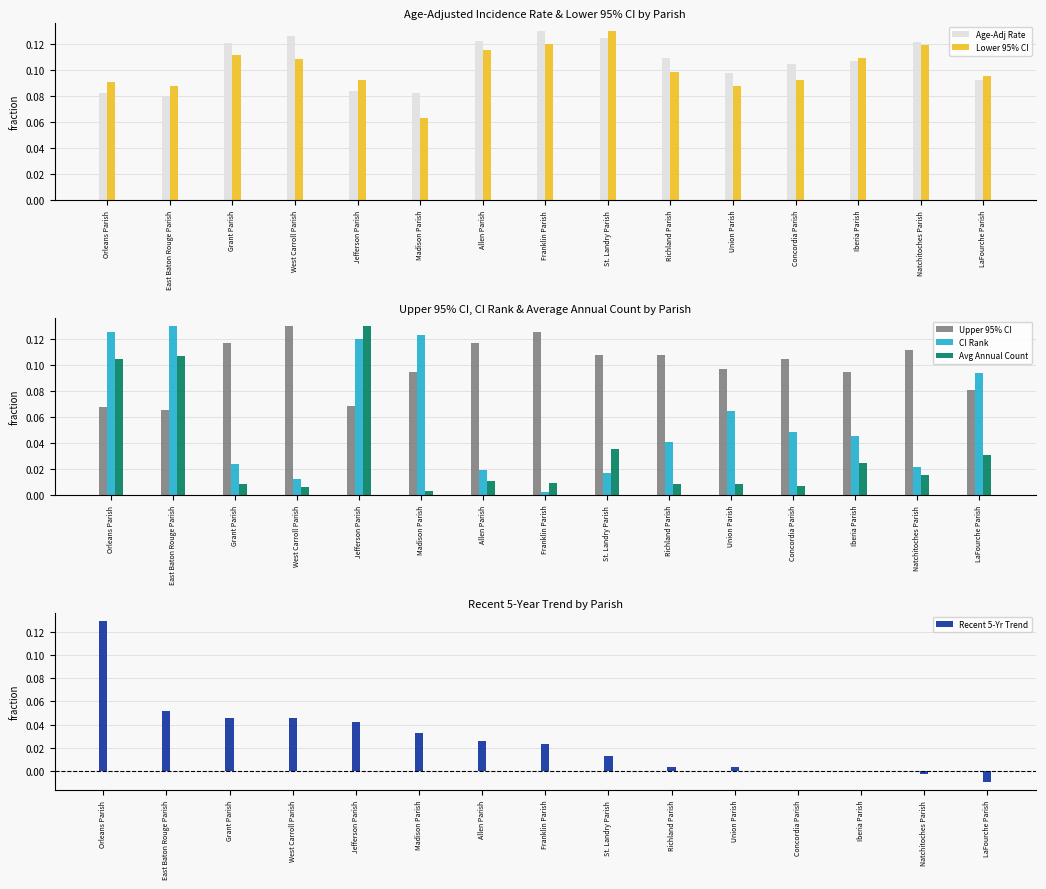

What are all the series names shown in the legend?

Age-Adj Rate, Lower 95% CI, Upper 95% CI, CI Rank, Avg Annual Count, Recent 5-Yr Trend